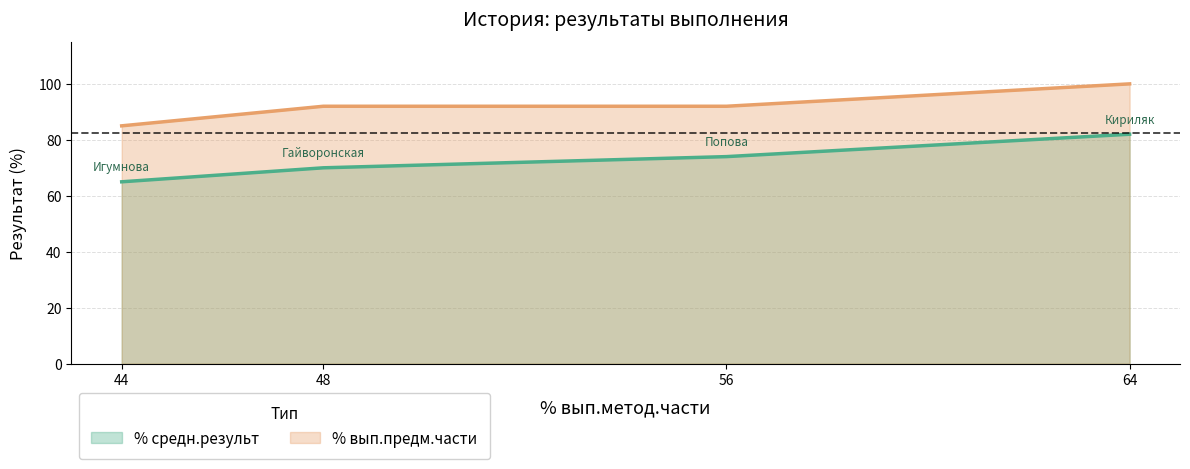

How many values are between 92 and 100?

3